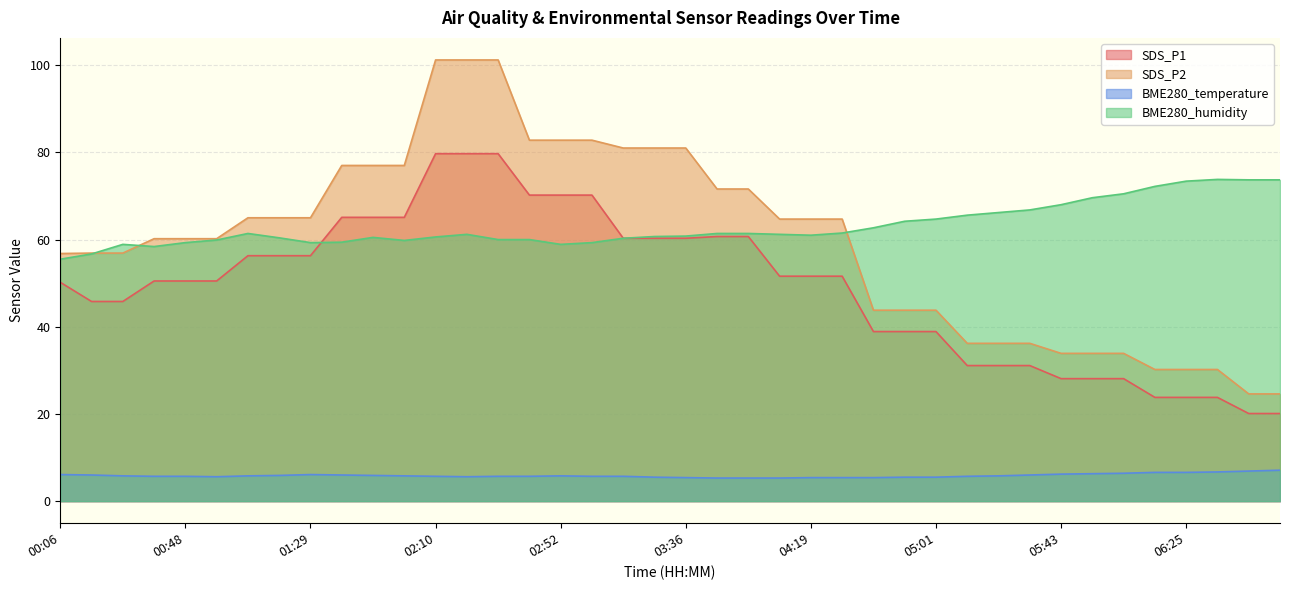

True or false: BME280_temperature has more than 2 interior local peaks.

False